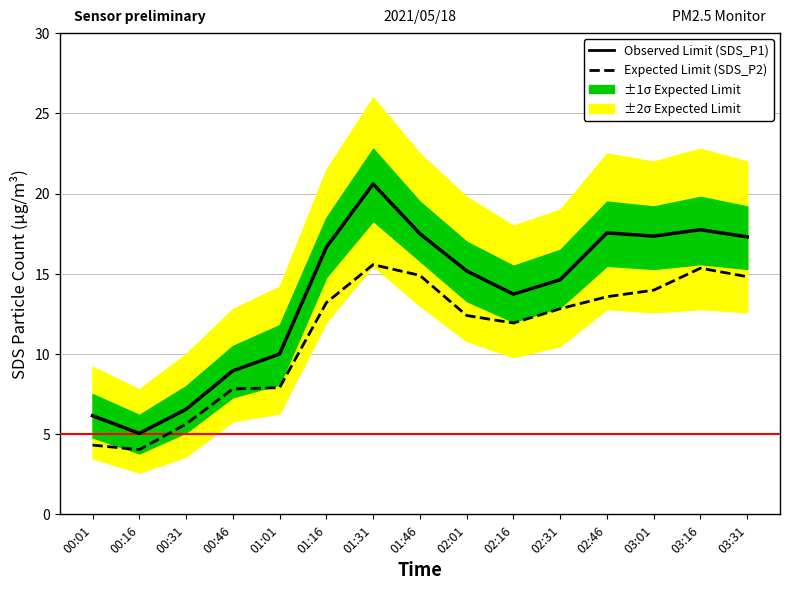

Which series has the widest spread of values?

Observed Limit (SDS_P1)